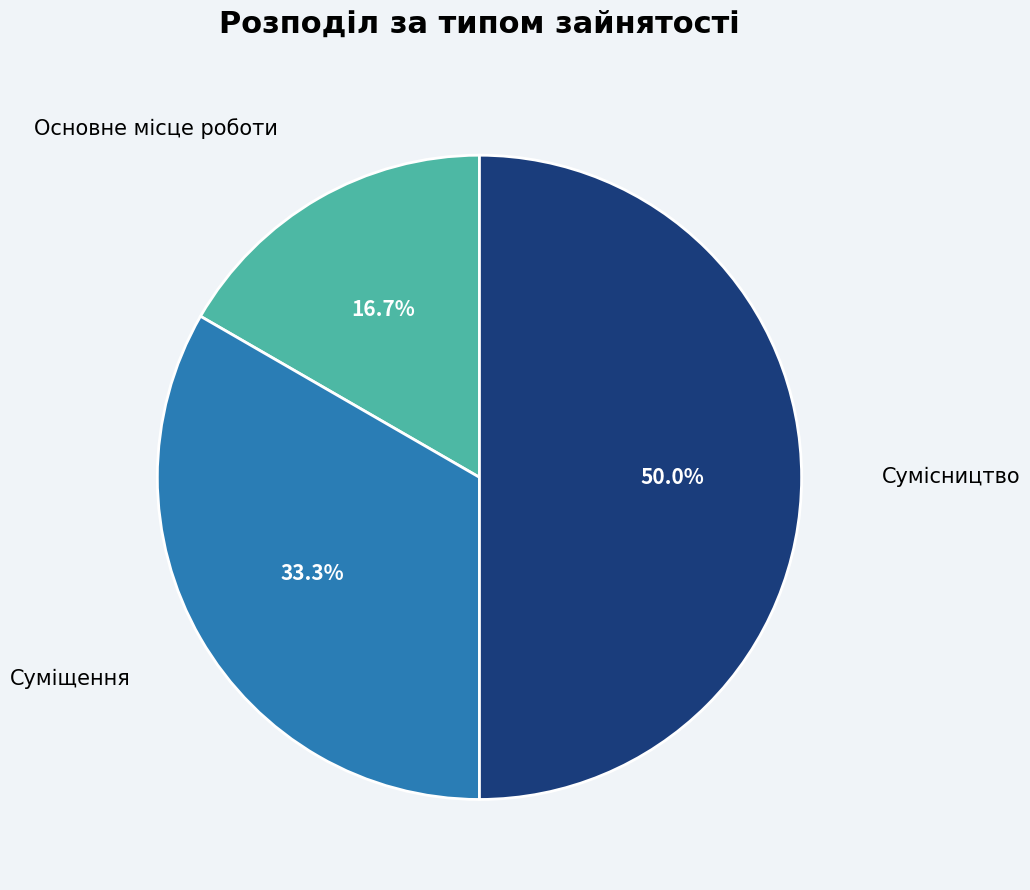

Count the number of slices in the pie.

3